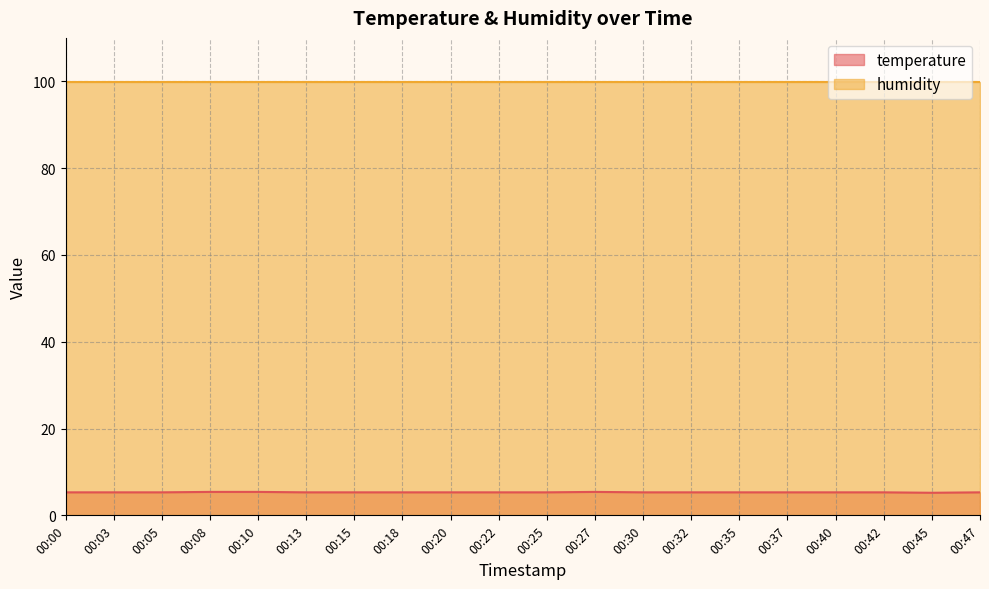

Is it true that the value at 00:25 is 8.8?

False